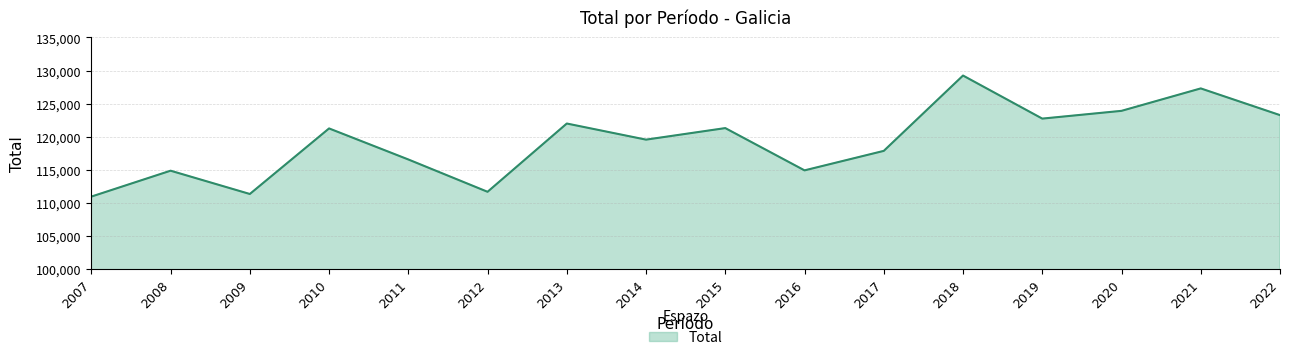

What is the approximate value at 2020?

123904